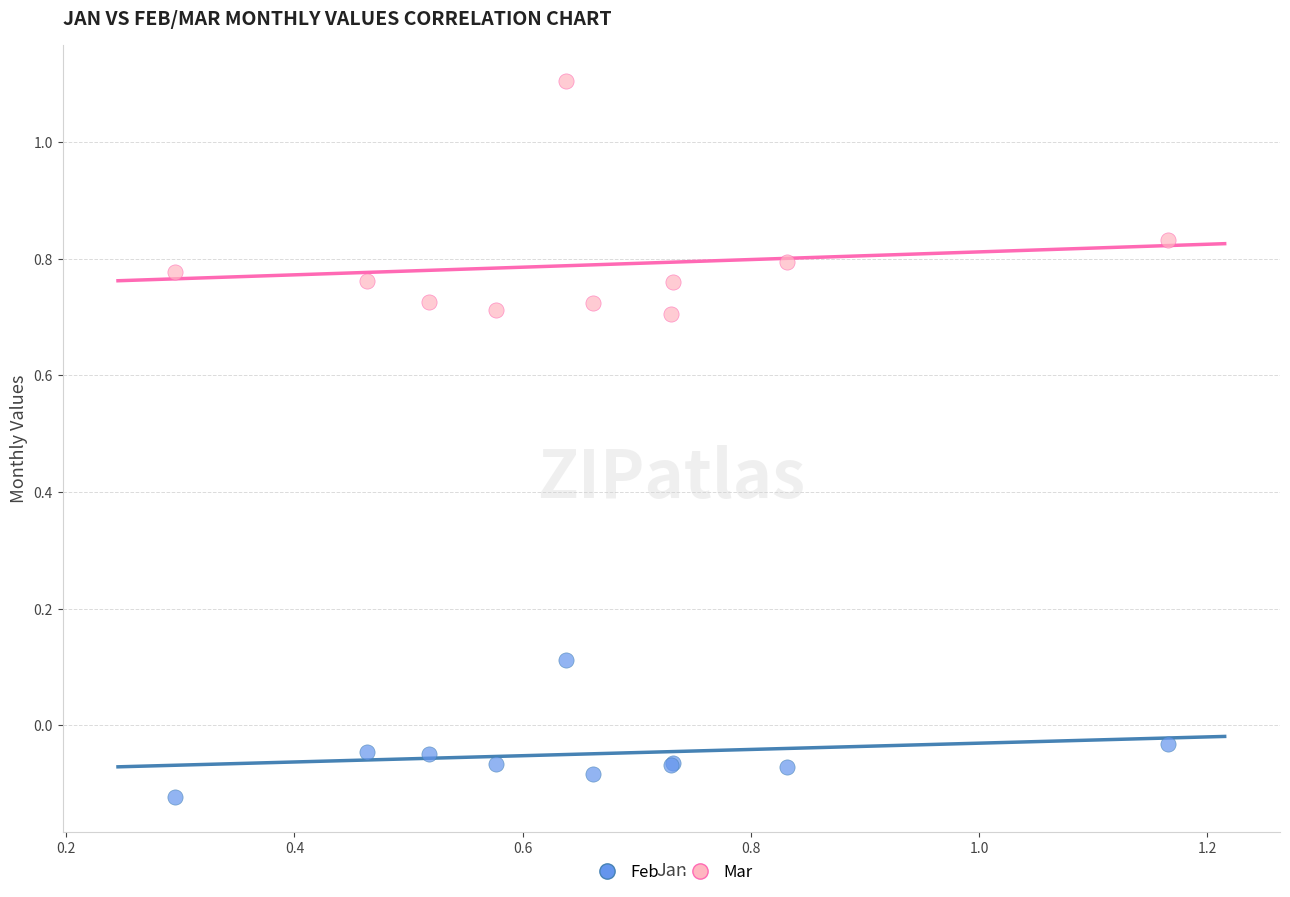

Which series has the largest Y range (max minus min)?

Mar